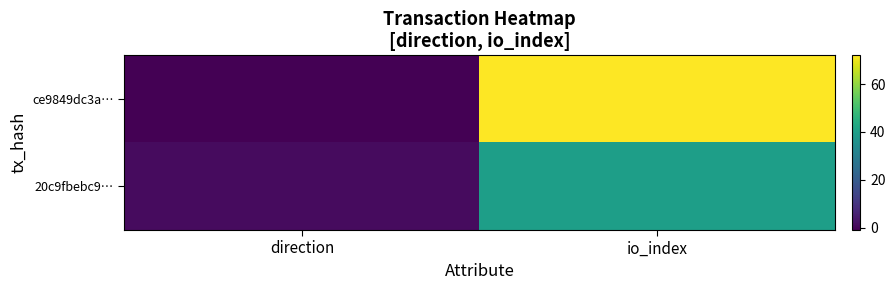

Reading left to right, extract all data points from this chart.

ce9849dc3a…: direction=0.0	io_index=1.0
20c9fbebc9…: direction=0.0	io_index=0.6